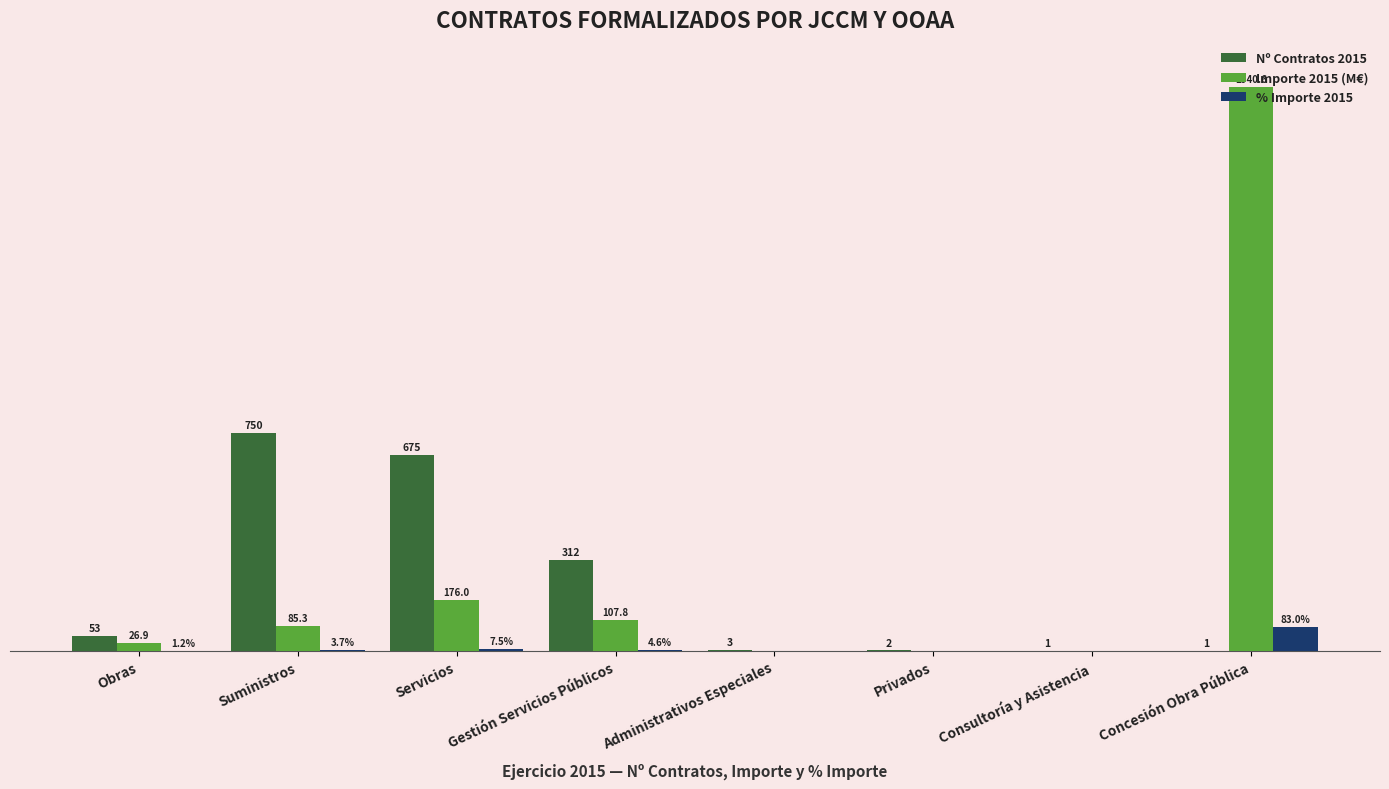

Between Administrativos Especiales and Consultoría y Asistencia, which series saw the biggest shift?

Nº Contratos 2015